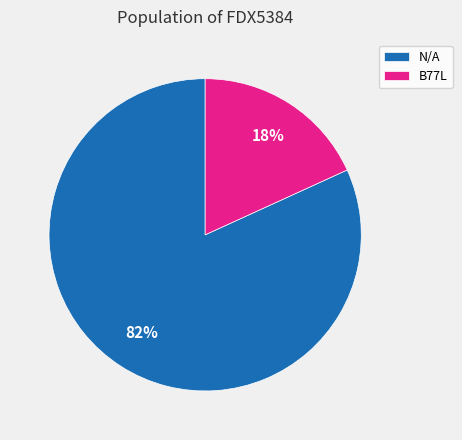

Is the sum of B77L and N/A greater than half?

Yes